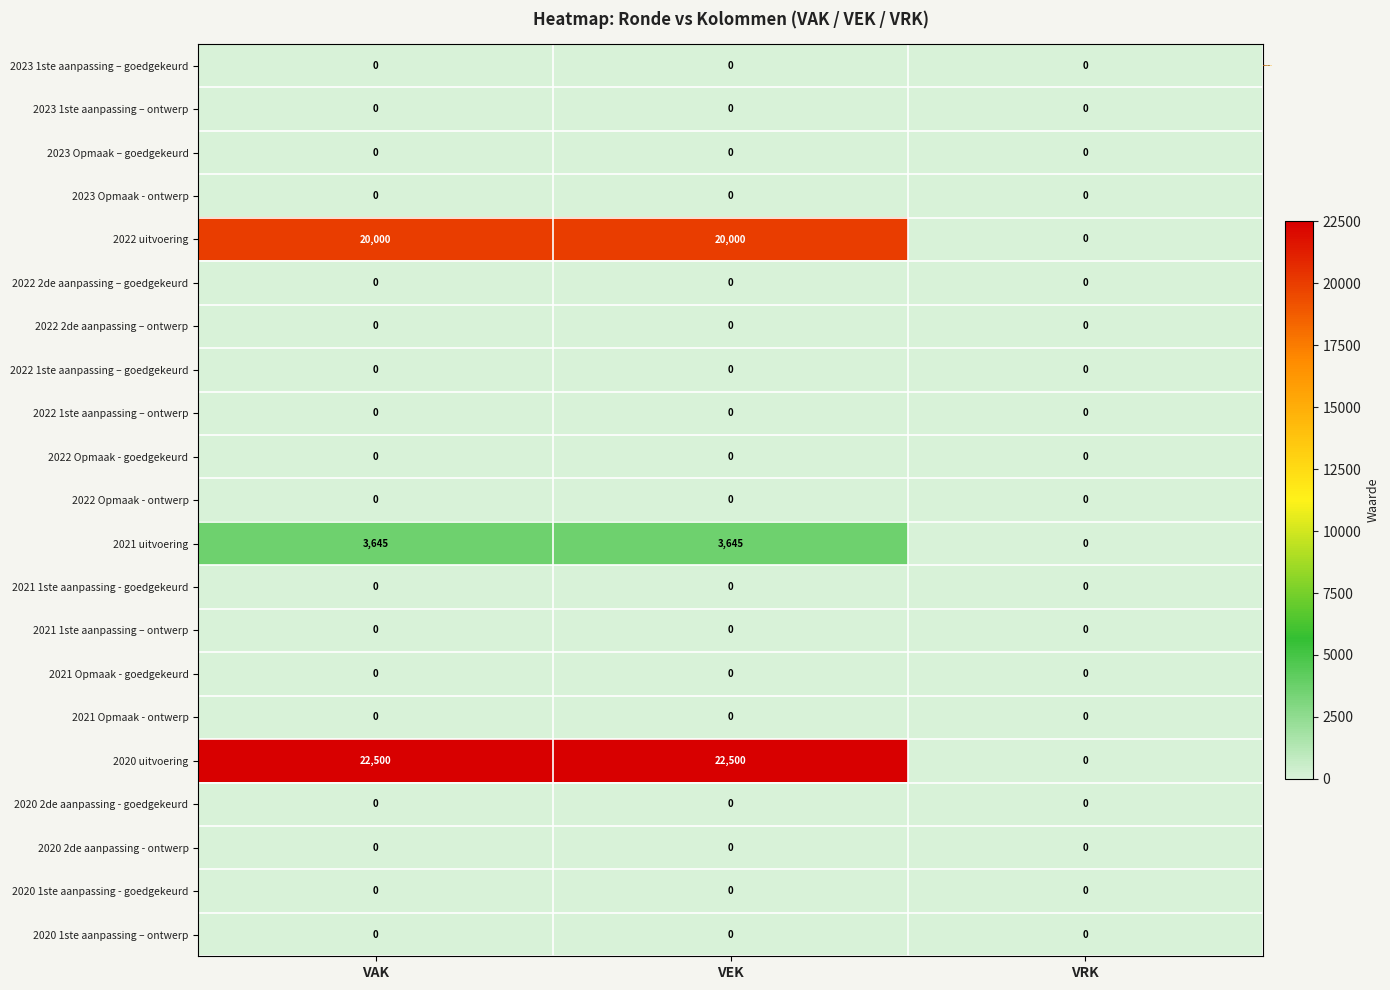

What is the total value across all series at VAK?

46145